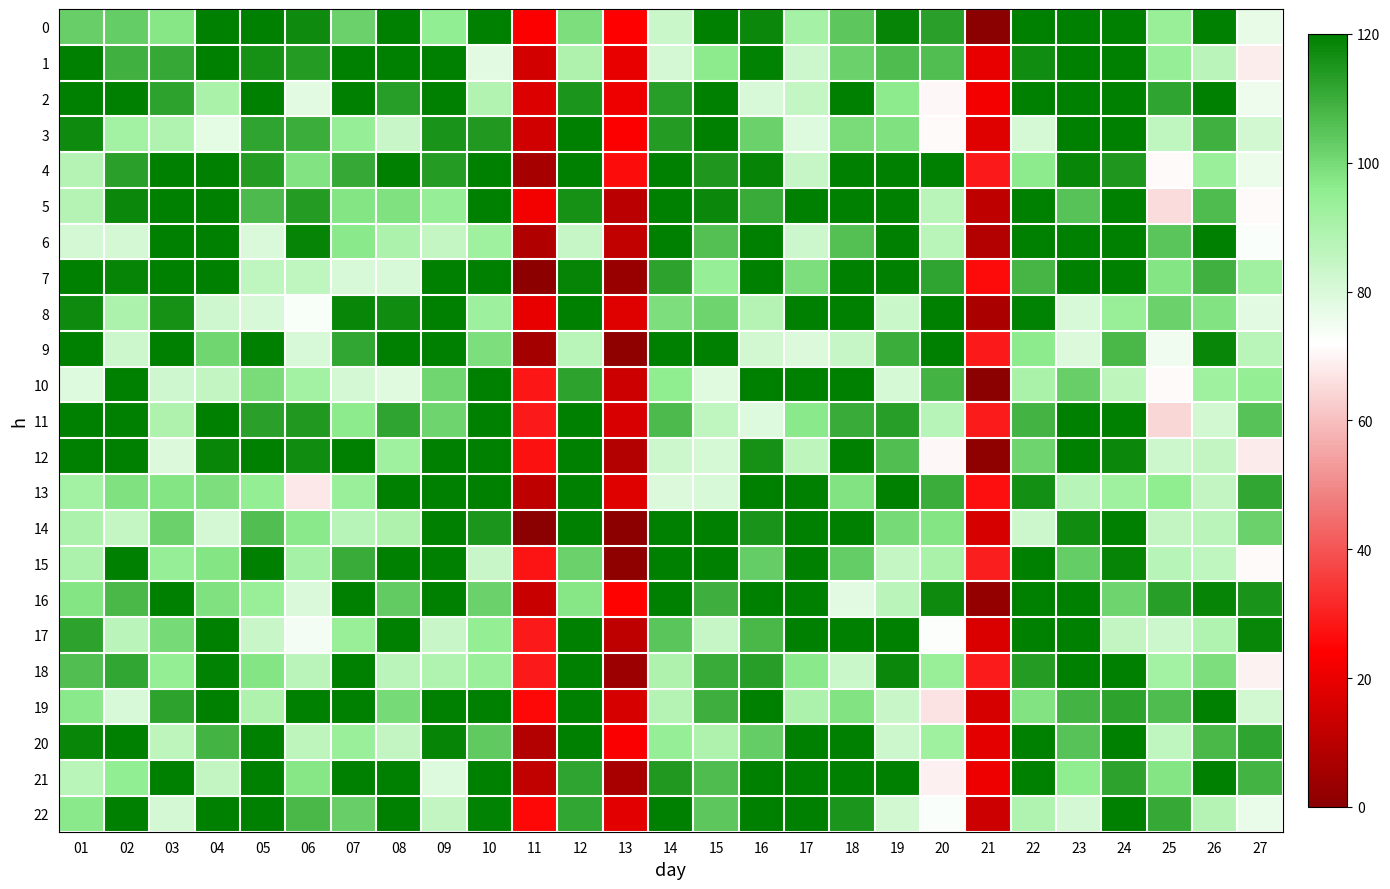

Reading left to right, what are all the values shown in this chart?

0: 01=102.5	02=102.7	03=97.0	04=120.0	05=120.0	06=117.4	07=101.9	08=119.6	09=95.5	10=120.0	11=23.8	12=99.0	13=23.9	14=83.4	15=120.0	16=118.1	17=91.1	18=104.4	19=118.8	20=112.5	21=0.0	22=119.6	23=120.0	24=120.0	25=93.8	26=120.0	27=77.1
1: 01=120.0	02=108.8	03=110.7	04=120.0	05=116.1	06=113.5	07=120.0	08=119.7	09=120.0	10=77.8	11=15.1	12=89.1	13=19.5	14=81.1	15=96.4	16=119.3	17=82.6	18=101.7	19=106.7	20=106.0	21=19.5	22=116.7	23=120.0	24=120.0	25=94.3	26=86.3	27=68.5
2: 01=120.0	02=120.0	03=112.5	04=90.4	05=120.0	06=77.9	07=120.0	08=113.2	09=120.0	10=88.2	11=17.3	12=115.0	13=21.1	14=113.1	15=120.0	16=80.3	17=84.7	18=120.0	19=96.4	20=70.6	21=22.4	22=120.0	23=120.0	24=120.0	25=111.6	26=120.0	27=75.7
3: 01=117.4	02=91.6	03=88.7	04=77.6	05=111.6	06=110.0	07=94.5	08=83.6	09=115.4	10=113.9	11=14.8	12=120.0	13=23.9	14=113.7	15=120.0	16=102.1	17=79.2	18=99.7	19=98.8	20=70.8	21=17.5	22=80.8	23=120.0	24=120.0	25=85.7	26=109.0	27=81.9
4: 01=87.9	02=112.7	03=120.0	04=120.0	05=113.5	06=98.3	07=110.8	08=120.0	09=113.7	10=120.0	11=5.9	12=120.0	13=26.7	14=120.0	15=114.7	16=118.7	17=84.3	18=120.0	19=120.0	20=120.0	21=28.9	22=96.5	23=118.3	24=114.5	25=71.0	26=93.6	27=76.2
5: 01=87.9	02=117.9	03=120.0	04=120.0	05=107.1	06=113.7	07=97.7	08=98.9	09=94.4	10=120.0	11=21.7	12=115.9	13=10.1	14=120.0	15=118.0	16=110.6	17=120.0	18=120.0	19=120.0	20=87.2	21=11.2	22=120.0	23=105.4	24=120.0	25=65.3	26=106.8	27=71.2
6: 01=81.4	02=81.3	03=120.0	04=120.0	05=80.1	06=118.8	07=96.7	08=90.0	09=84.4	10=92.4	11=8.4	12=84.3	13=11.3	14=120.0	15=105.7	16=120.0	17=82.7	18=105.5	19=120.0	20=87.0	21=8.6	22=120.0	23=120.0	24=120.0	25=104.9	26=120.0	27=73.0
7: 01=120.0	02=118.9	03=120.0	04=120.0	05=85.7	06=85.5	07=80.2	08=80.3	09=120.0	10=120.0	11=0.7	12=118.9	13=2.8	14=112.1	15=94.3	16=120.0	17=99.3	18=120.0	19=120.0	20=112.0	21=26.1	22=108.1	23=120.0	24=120.0	25=97.6	26=109.0	27=92.3
8: 01=117.5	02=89.6	03=115.8	04=82.1	05=80.5	06=73.5	07=118.3	08=116.8	09=120.0	10=93.2	11=19.4	12=120.0	13=17.3	14=99.2	15=101.5	16=88.1	17=120.0	18=120.0	19=83.1	20=119.6	21=6.7	22=119.1	23=80.6	24=94.0	25=102.1	26=98.2	27=77.8
9: 01=120.0	02=82.5	03=120.0	04=100.9	05=120.0	06=80.3	07=111.2	08=120.0	09=120.0	10=99.1	11=5.3	12=87.2	13=1.1	14=120.0	15=120.0	16=82.0	17=79.5	18=84.0	19=109.7	20=120.0	21=28.9	22=96.3	23=79.3	24=107.5	25=75.3	26=118.3	27=86.8
10: 01=78.9	02=120.0	03=82.4	04=84.9	05=99.5	06=91.8	07=81.1	08=78.7	09=100.9	10=120.0	11=28.2	12=112.4	13=14.0	14=95.7	15=78.7	16=119.8	17=120.0	18=120.0	19=80.9	20=108.6	21=0.4	22=90.3	23=102.6	24=86.1	25=71.1	26=92.4	27=94.7
11: 01=120.0	02=120.0	03=89.4	04=120.0	05=112.6	06=114.3	07=96.3	08=111.6	09=101.6	10=120.0	11=28.6	12=120.0	13=16.3	14=106.9	15=85.5	16=79.0	17=96.8	18=110.5	19=113.4	20=87.3	21=29.1	22=108.7	23=120.0	24=120.0	25=64.5	26=81.6	27=105.3
12: 01=120.0	02=120.0	03=79.5	04=118.5	05=120.0	06=116.8	07=120.0	08=92.6	09=120.0	10=120.0	11=27.4	12=120.0	13=8.6	14=82.9	15=80.8	16=116.1	17=85.9	18=120.0	19=106.2	20=70.7	21=1.3	22=101.3	23=120.0	24=117.9	25=82.8	26=85.1	27=68.4
13: 01=91.7	02=98.6	03=97.9	04=99.1	05=95.2	06=67.6	07=93.7	08=120.0	09=120.0	10=120.0	11=11.1	12=120.0	13=17.7	14=79.4	15=80.5	16=120.0	17=120.0	18=98.3	19=120.0	20=110.0	21=26.7	22=116.7	23=87.6	24=92.8	25=95.9	26=85.1	27=111.5
14: 01=89.6	02=84.7	03=102.1	04=81.4	05=106.0	06=96.6	07=87.3	08=89.2	09=120.0	10=115.2	11=0.5	12=120.0	13=0.9	14=120.0	15=120.0	16=115.4	17=120.0	18=120.0	19=100.3	20=97.6	21=15.8	22=83.0	23=117.1	24=120.0	25=85.1	26=86.6	27=101.8
15: 01=89.8	02=120.0	03=94.4	04=97.8	05=120.0	06=91.2	07=110.3	08=120.0	09=120.0	10=83.7	11=27.8	12=101.8	13=1.1	14=120.0	15=120.0	16=103.0	17=120.0	18=102.9	19=84.8	20=90.0	21=29.8	22=120.0	23=102.9	24=118.7	25=87.6	26=85.8	27=70.8
16: 01=97.8	02=107.7	03=120.0	04=98.7	05=93.8	06=80.0	07=120.0	08=103.3	09=120.0	10=101.9	11=12.8	12=97.4	13=24.7	14=120.0	15=109.4	16=119.9	17=120.0	18=77.9	19=86.5	20=117.3	21=2.2	22=120.0	23=120.0	24=101.4	25=113.1	26=118.8	27=115.7
17: 01=112.4	02=86.4	03=100.0	04=120.0	05=83.6	06=74.1	07=93.8	08=120.0	09=83.8	10=95.1	11=29.0	12=120.0	13=10.8	14=104.9	15=84.3	16=107.6	17=120.0	18=120.0	19=120.0	20=72.3	21=16.6	22=120.0	23=120.0	24=85.1	25=82.7	26=88.6	27=118.4
18: 01=106.3	02=111.4	03=95.0	04=119.4	05=97.9	06=86.6	07=120.0	08=86.7	09=89.0	10=93.7	11=28.9	12=120.0	13=3.8	14=89.2	15=110.5	16=113.4	17=96.8	18=83.2	19=117.9	20=93.9	21=29.1	22=113.5	23=120.0	24=120.0	25=91.8	26=99.4	27=69.6
19: 01=96.9	02=80.5	03=112.2	04=120.0	05=89.2	06=120.0	07=120.0	08=100.2	09=120.0	10=120.0	11=25.6	12=120.0	13=15.7	14=88.1	15=109.3	16=120.0	17=89.8	18=98.3	19=83.8	20=66.7	21=15.7	22=98.4	23=108.7	24=112.2	25=106.5	26=120.0	27=81.8
20: 01=118.2	02=120.0	03=85.8	04=108.5	05=120.0	06=85.8	07=93.5	08=85.1	09=118.8	10=103.6	11=8.8	12=120.0	13=23.1	14=94.4	15=89.3	16=102.9	17=120.0	18=120.0	19=82.6	20=92.5	21=18.9	22=120.0	23=105.1	24=120.0	25=85.4	26=107.8	27=111.9
21: 01=86.8	02=95.5	03=120.0	04=85.1	05=120.0	06=97.1	07=120.0	08=120.0	09=78.8	10=120.0	11=11.6	12=112.0	13=6.5	14=114.3	15=106.7	16=120.0	17=120.0	18=120.0	19=120.0	20=69.2	21=20.9	22=120.0	23=95.7	24=112.1	25=97.7	26=120.0	27=108.6
22: 01=97.0	02=120.0	03=81.5	04=120.0	05=120.0	06=107.7	07=102.2	08=120.0	09=85.0	10=119.4	11=25.5	12=111.3	13=18.7	14=120.0	15=104.3	16=120.0	17=120.0	18=115.1	19=81.9	20=72.7	21=13.6	22=88.6	23=81.3	24=120.0	25=110.8	26=88.0	27=76.6